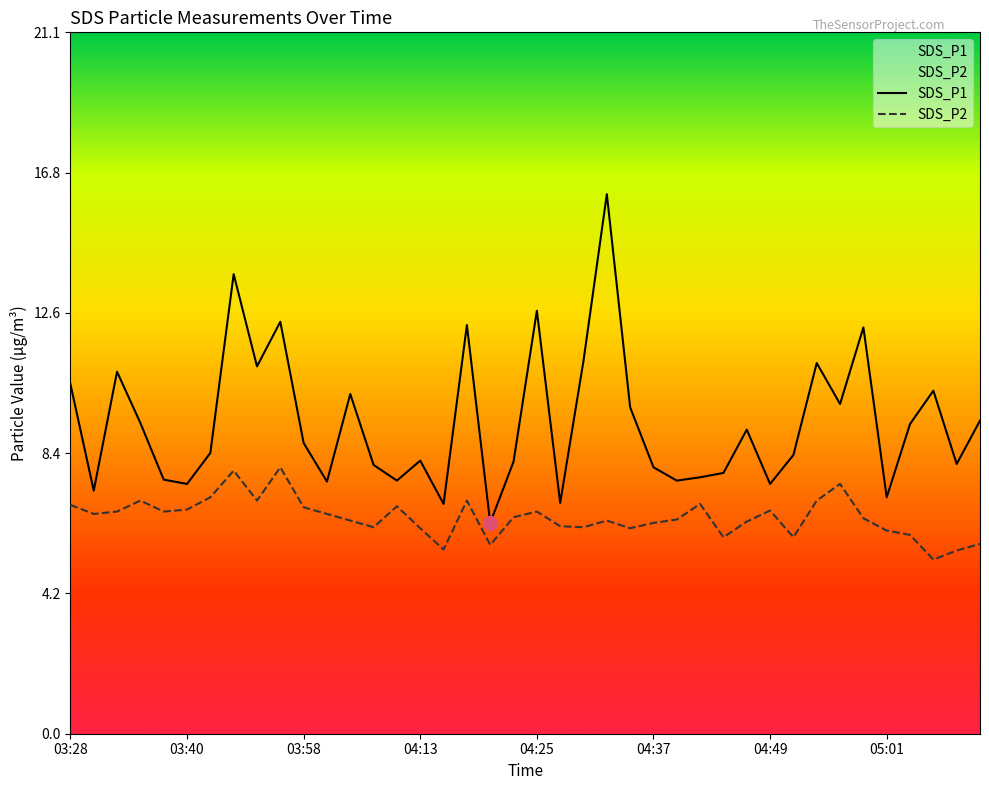

True or false: SDS_P1 and SDS_P2 intersect in this chart.

False